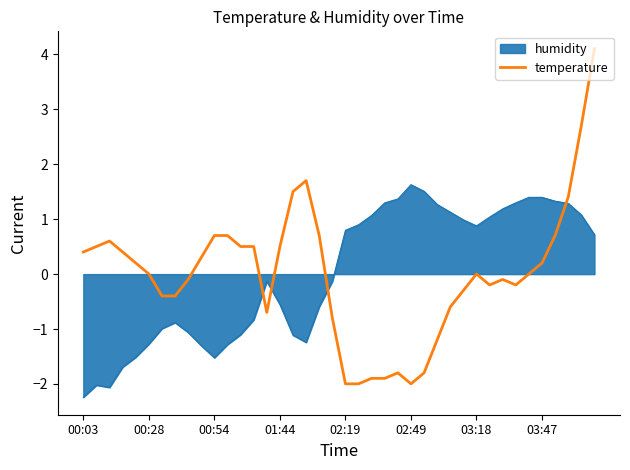

Which series ends up on top after the final intersection of humidity and temperature?

temperature